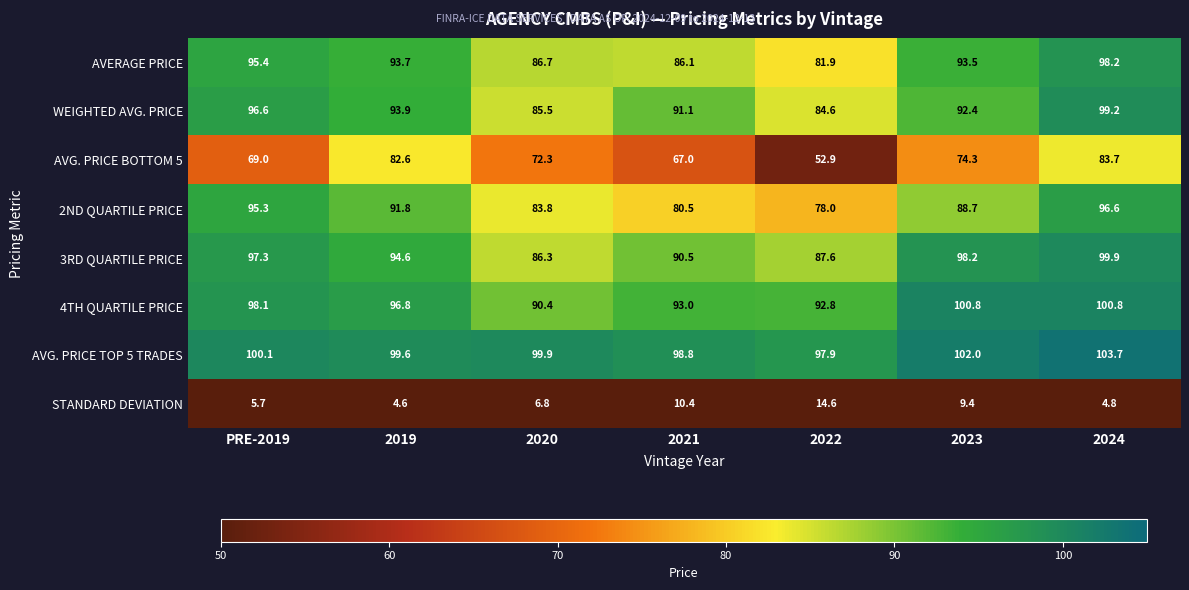

Where does the 3RD QUARTILE PRICE series first go above 94?

PRE-2019